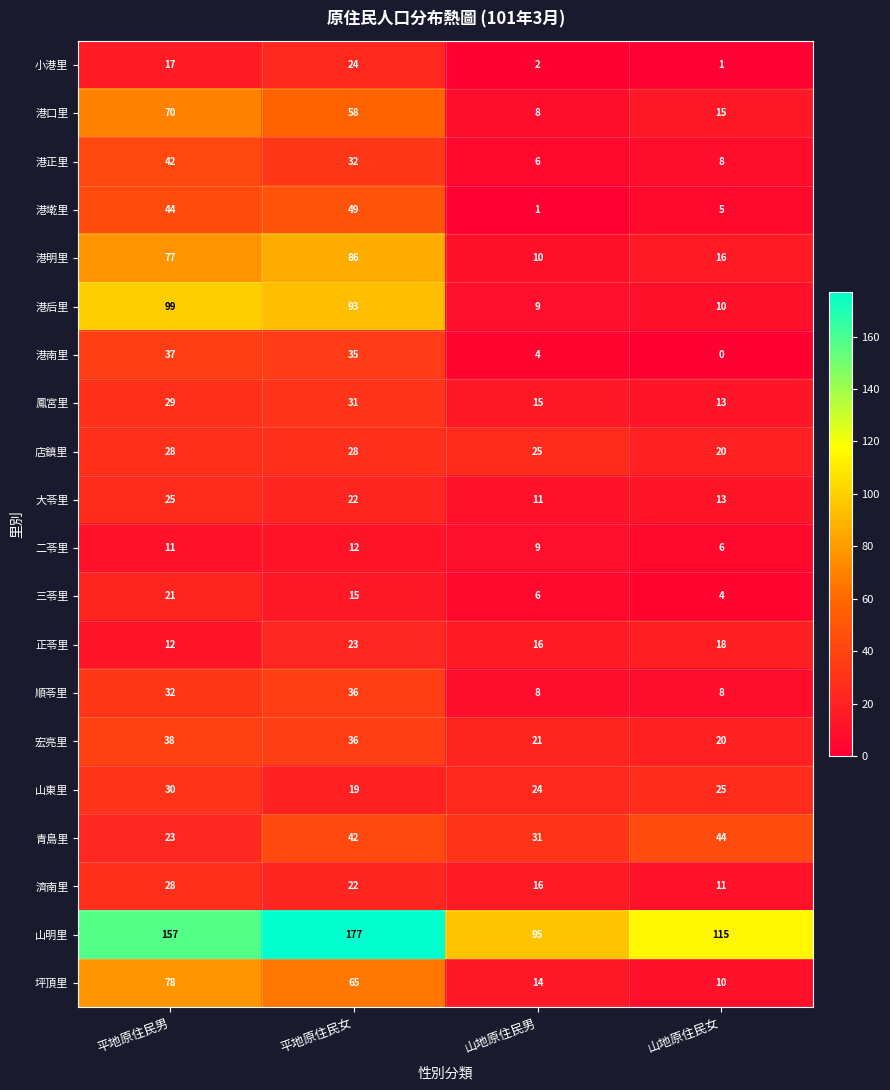

True or false: 正苓里 has a value of 31 at 山地原住民女.

False